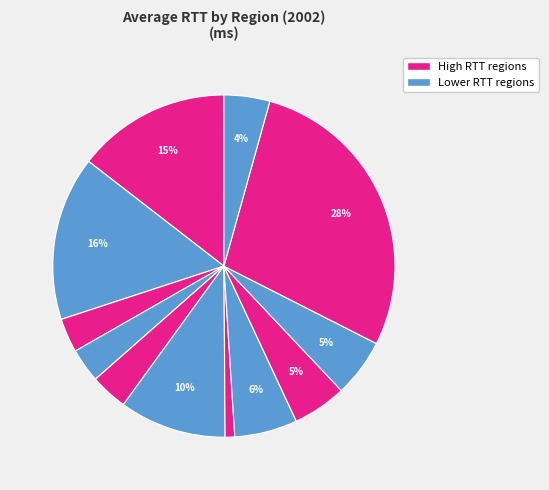

Count the number of slices in the pie.

12